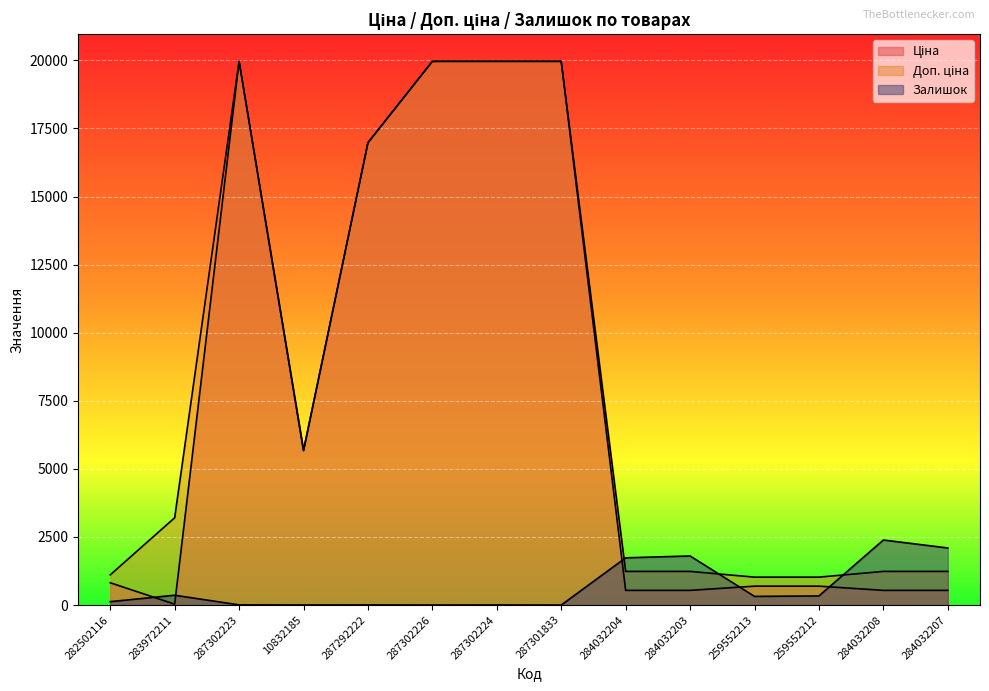

The Залишок series shows 318.0 at 259552213. True or false?

True